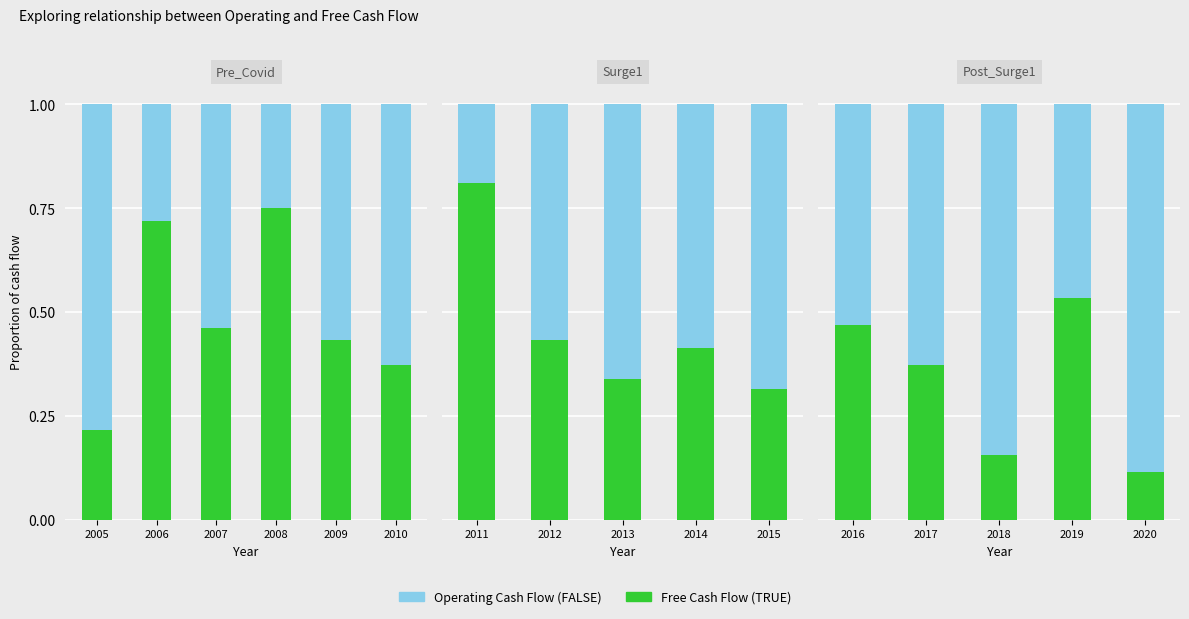

What is the difference between the Operating Cash Flow values at 2020 and 2017?

0.3